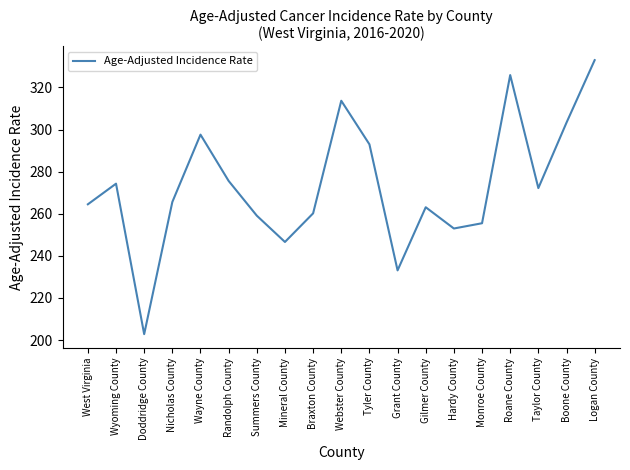

What position from the right is Mineral County?

12